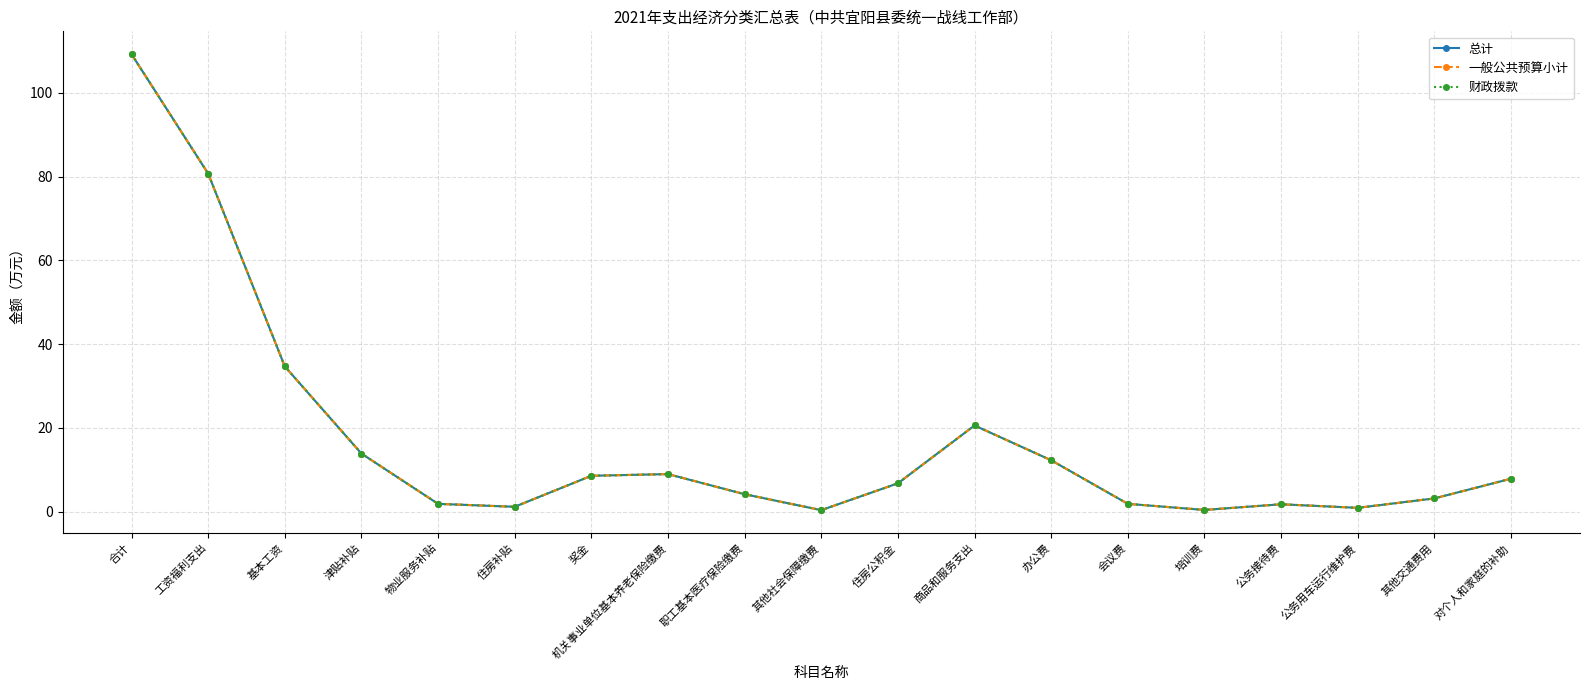

Does the chart have visible grid lines?

Yes